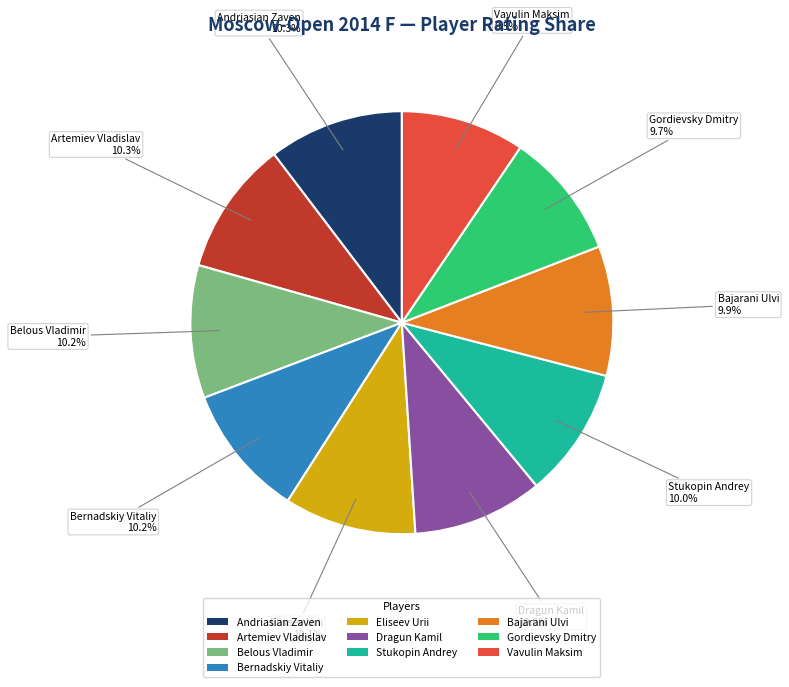

Is there a majority slice in this chart?

No